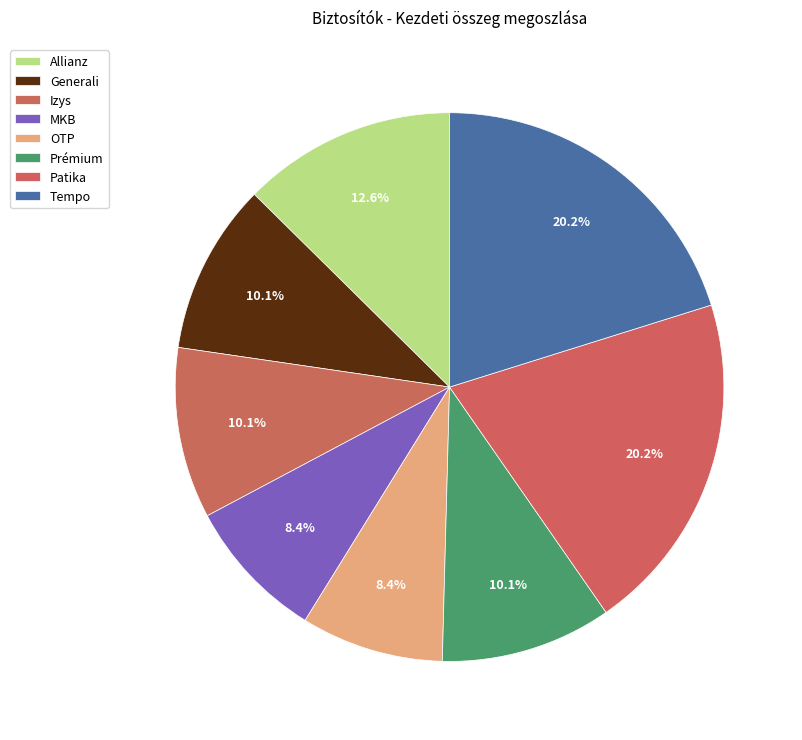

How many segments does this pie chart have?

8